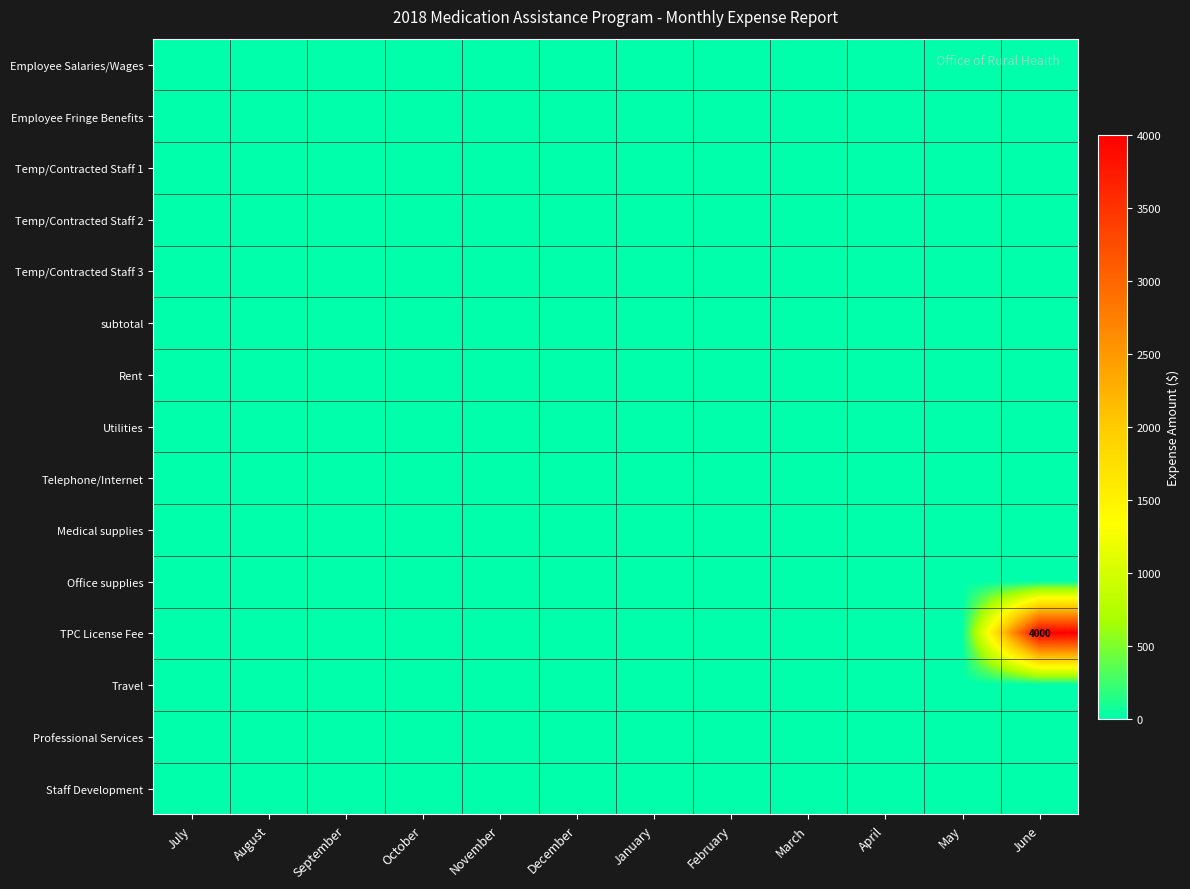

Which series changed the most between July and August?

Employee Salaries/Wages